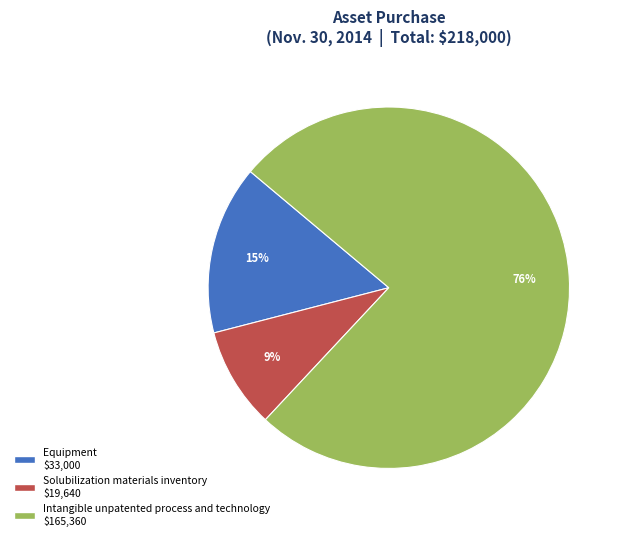

Do Equipment and Solubilization materials inventory together represent more than half of the pie?

No